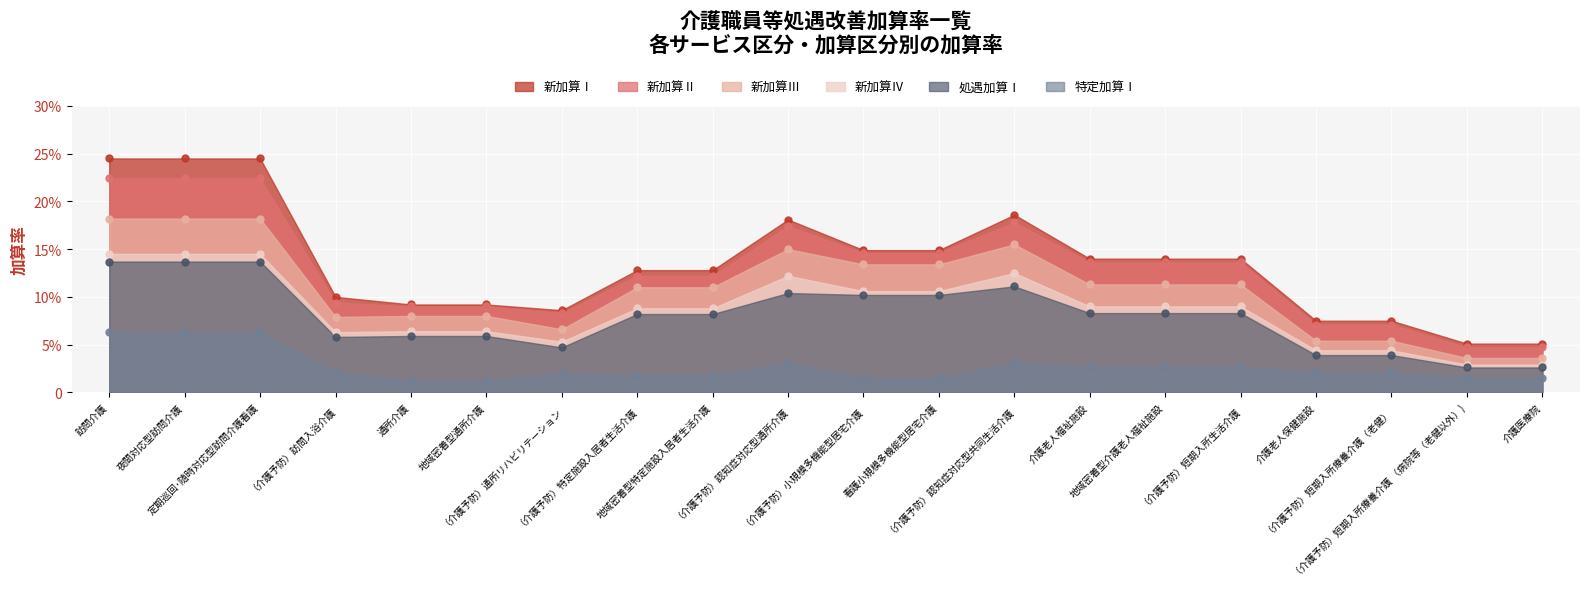

True or false: 新加算Ⅰ and 特定加算Ⅰ cross at least once.

False